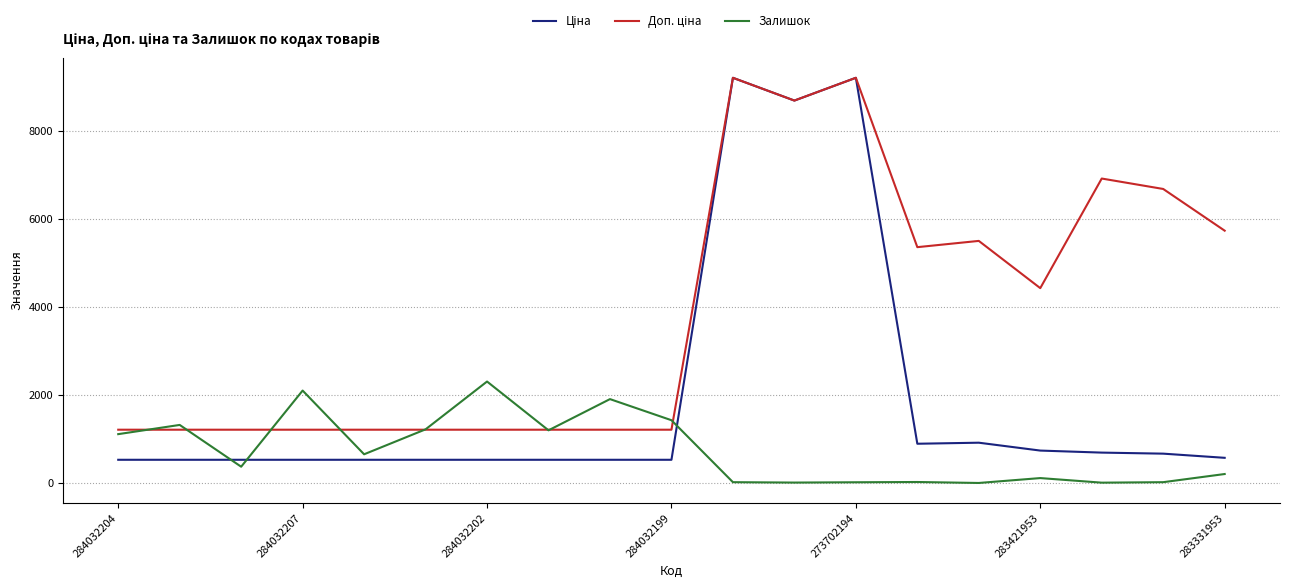

What is the maximum value shown in the chart?

9196.3